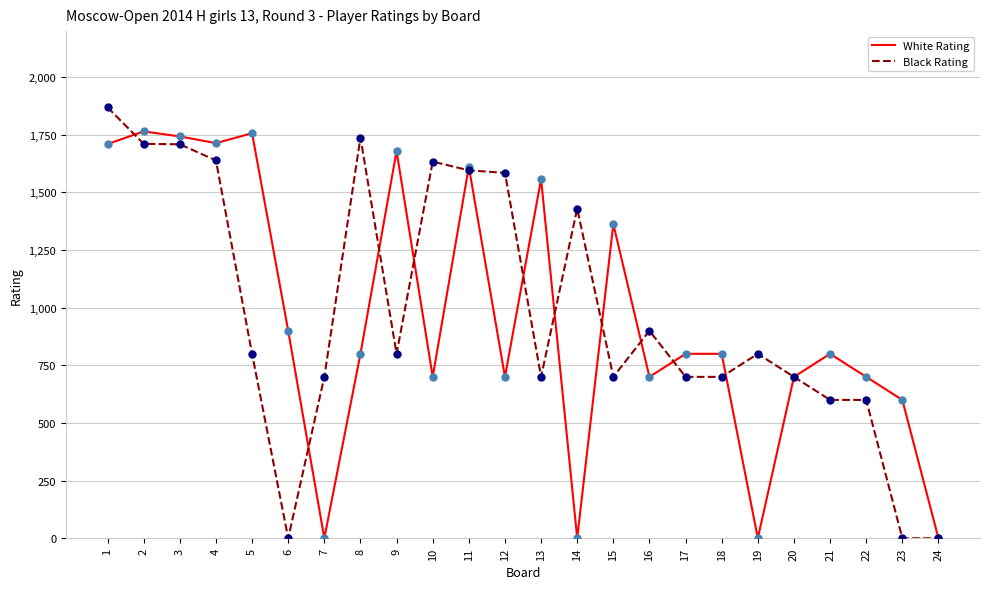

At how many categories does at least one series exceed 252?

23